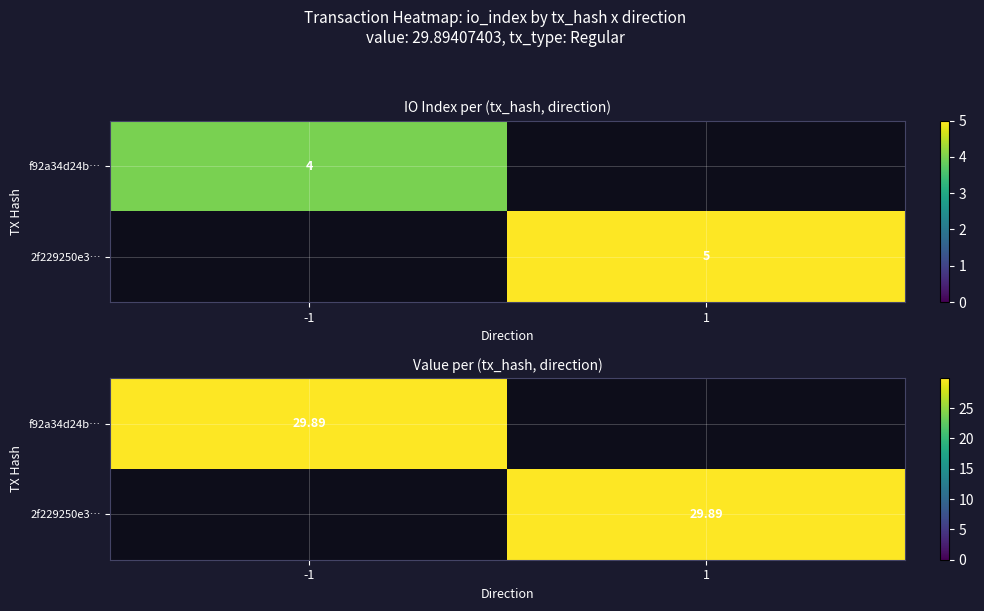

What is the total value across all series at io_index?

9.0